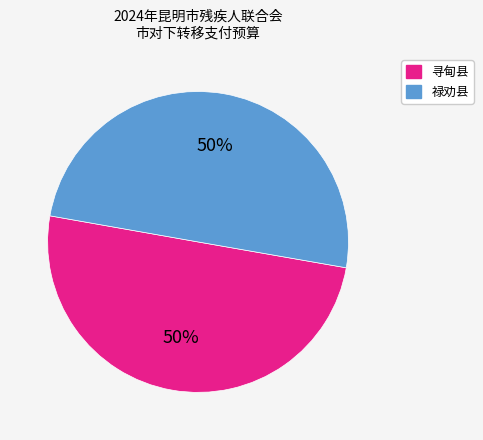

To the nearest percent, what is the combined percentage of 寻甸县 and 禄劝县?

100%